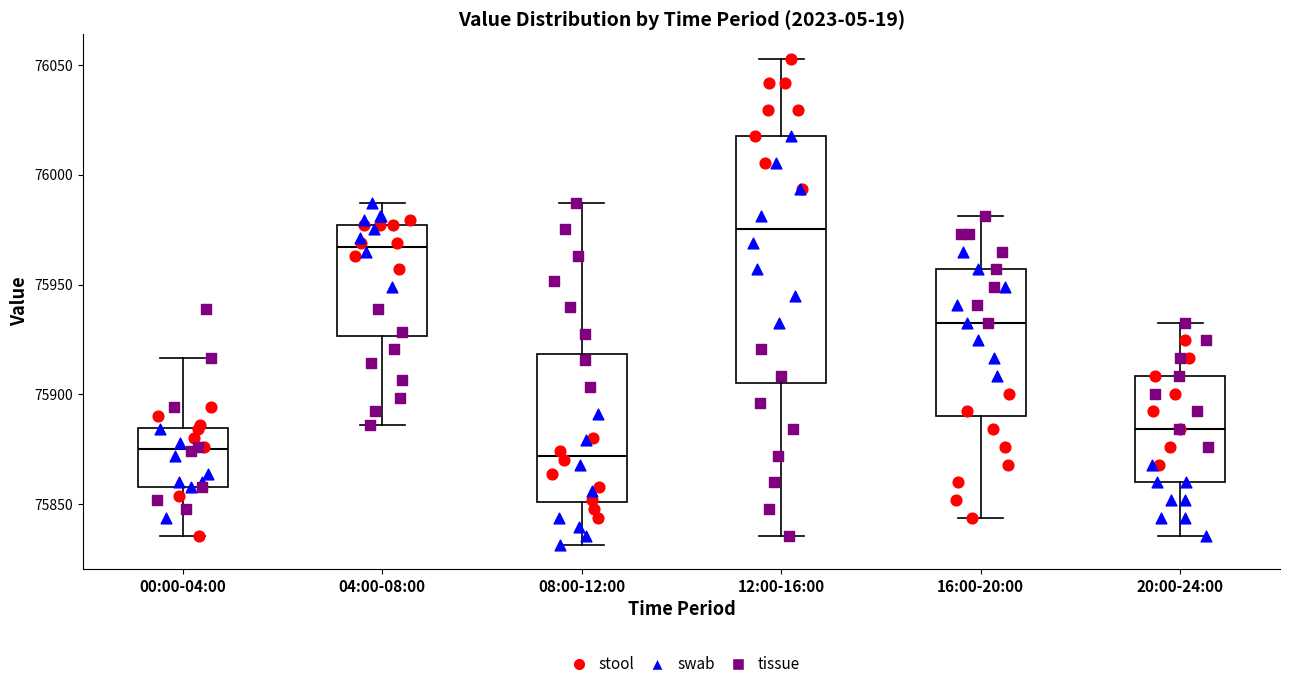

Which box is the tallest, from its lower edge to its upper edge?

12:00-16:00